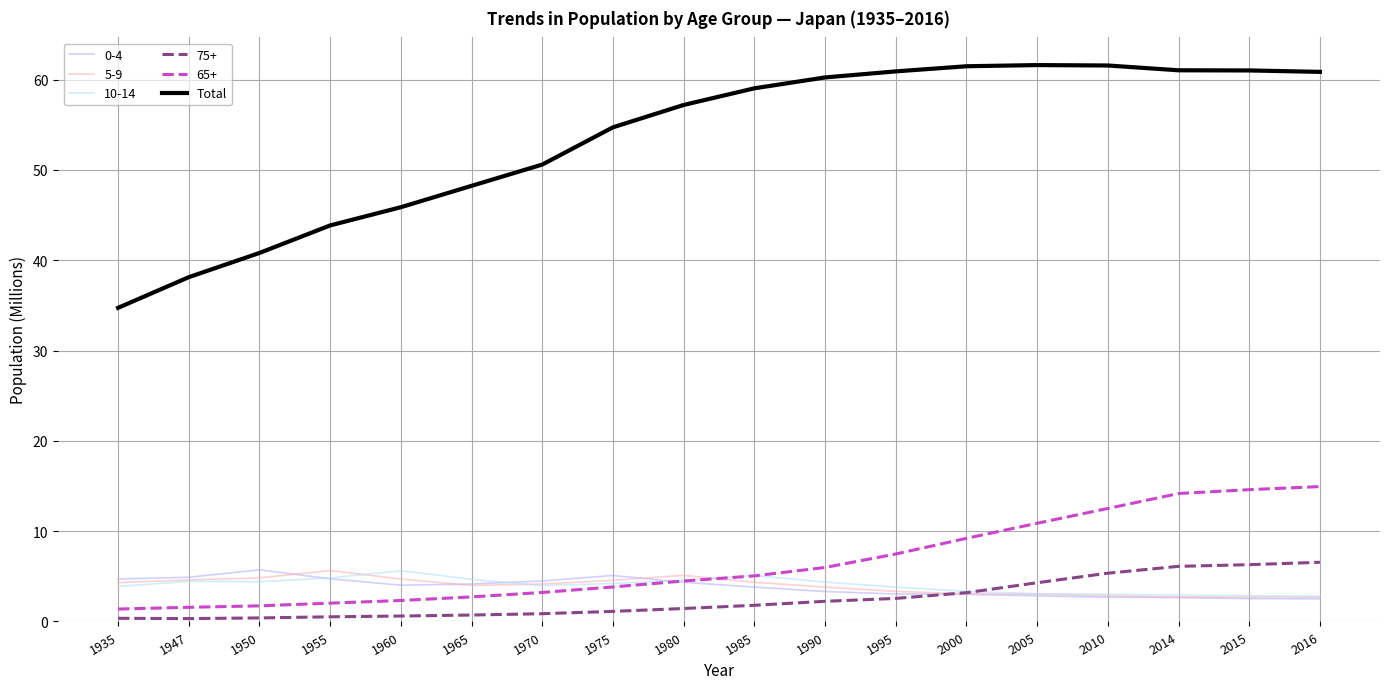

True or false: 5-9 has a value of 7.3 at 1970.

False